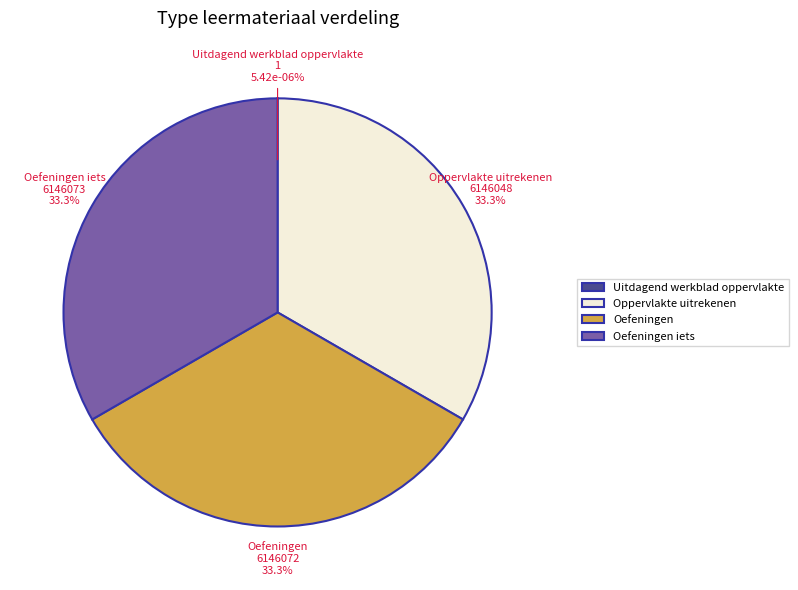

To the nearest percent, what is the combined percentage of Oefeningen and Oppervlakte uitrekenen?

67%